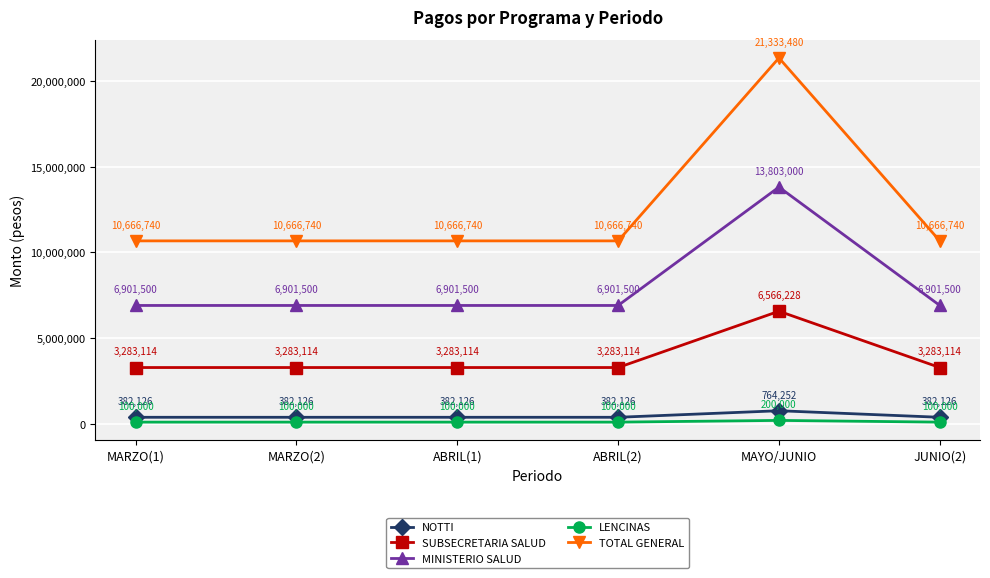

What is the smallest value displayed?

100000.0